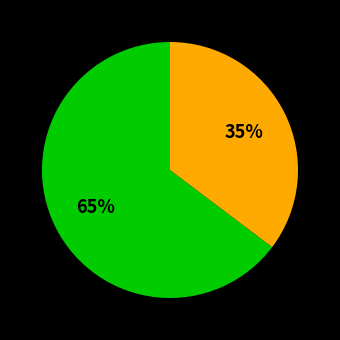

Is there any slice that represents more than half of the pie?

Yes